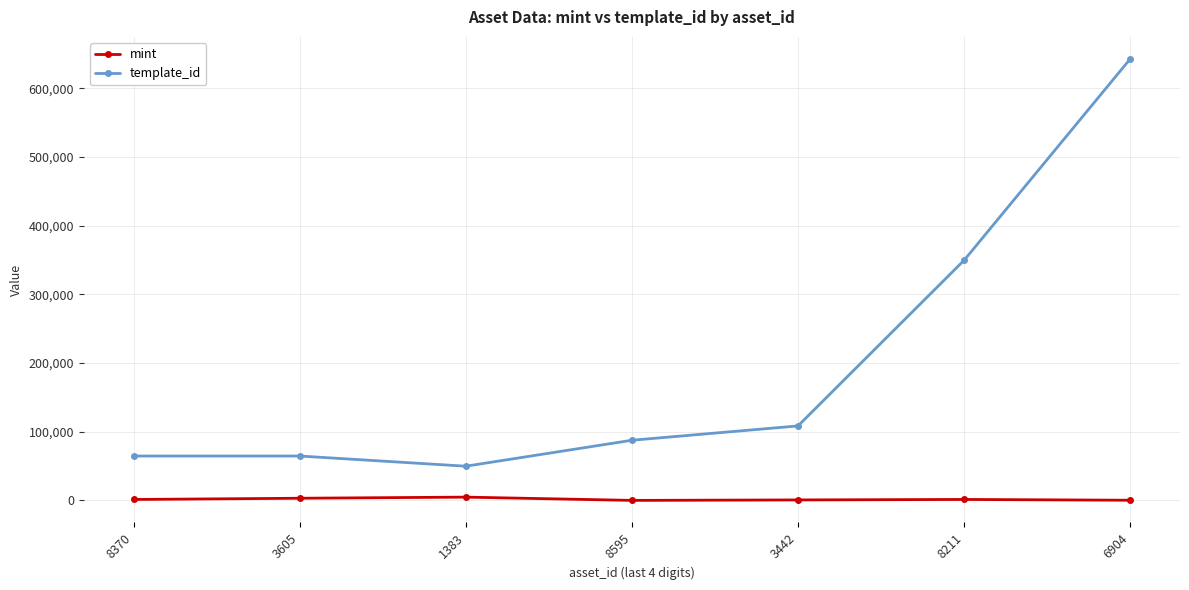

What is the smallest value displayed?

80